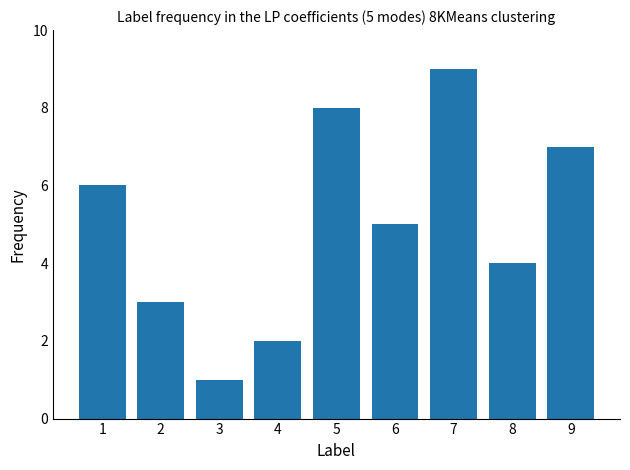

What is the smallest value displayed?

1